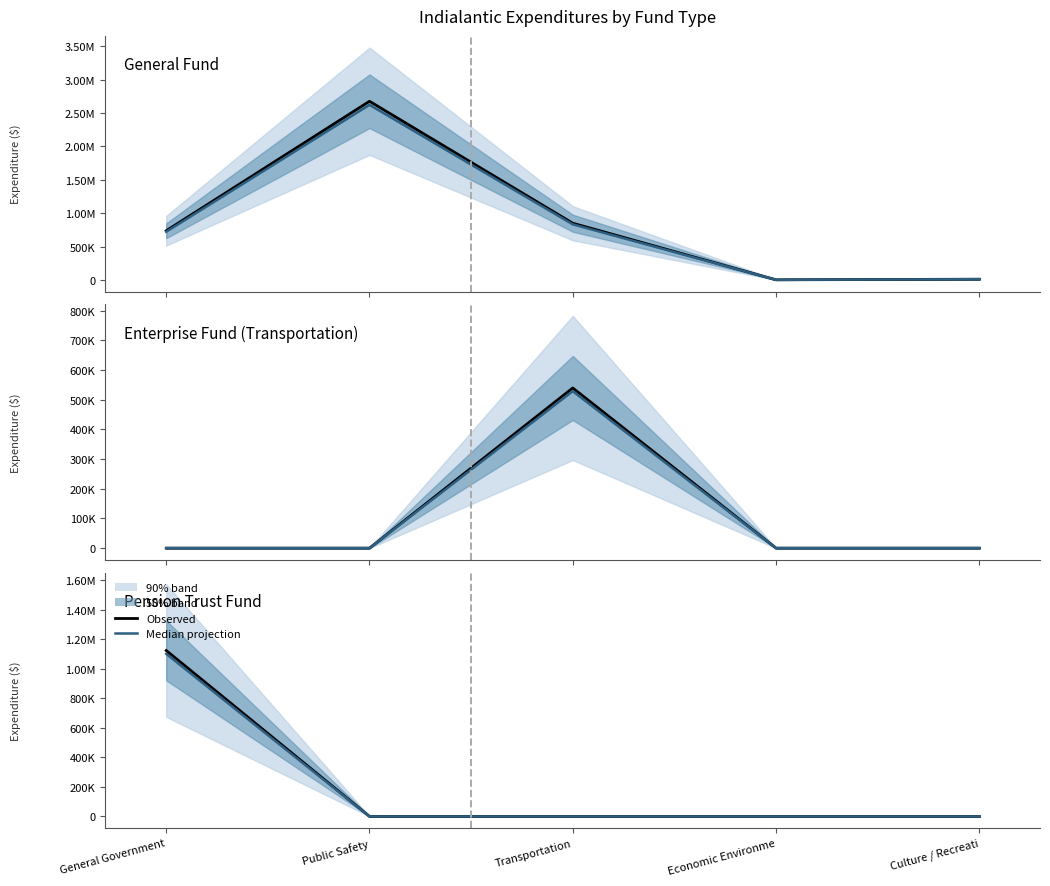

What is the average value of the Median projection series?

220133.7